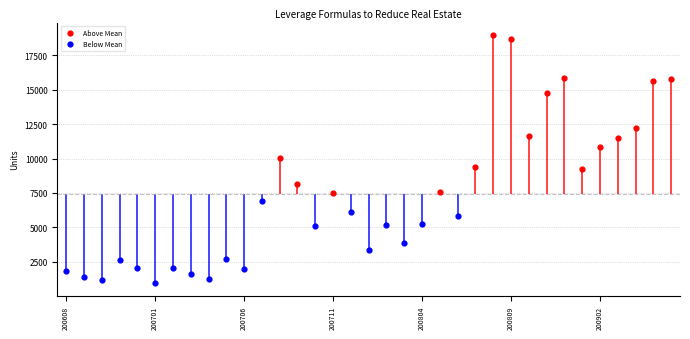

What is the change in value from 200706 to 200905?

+13700